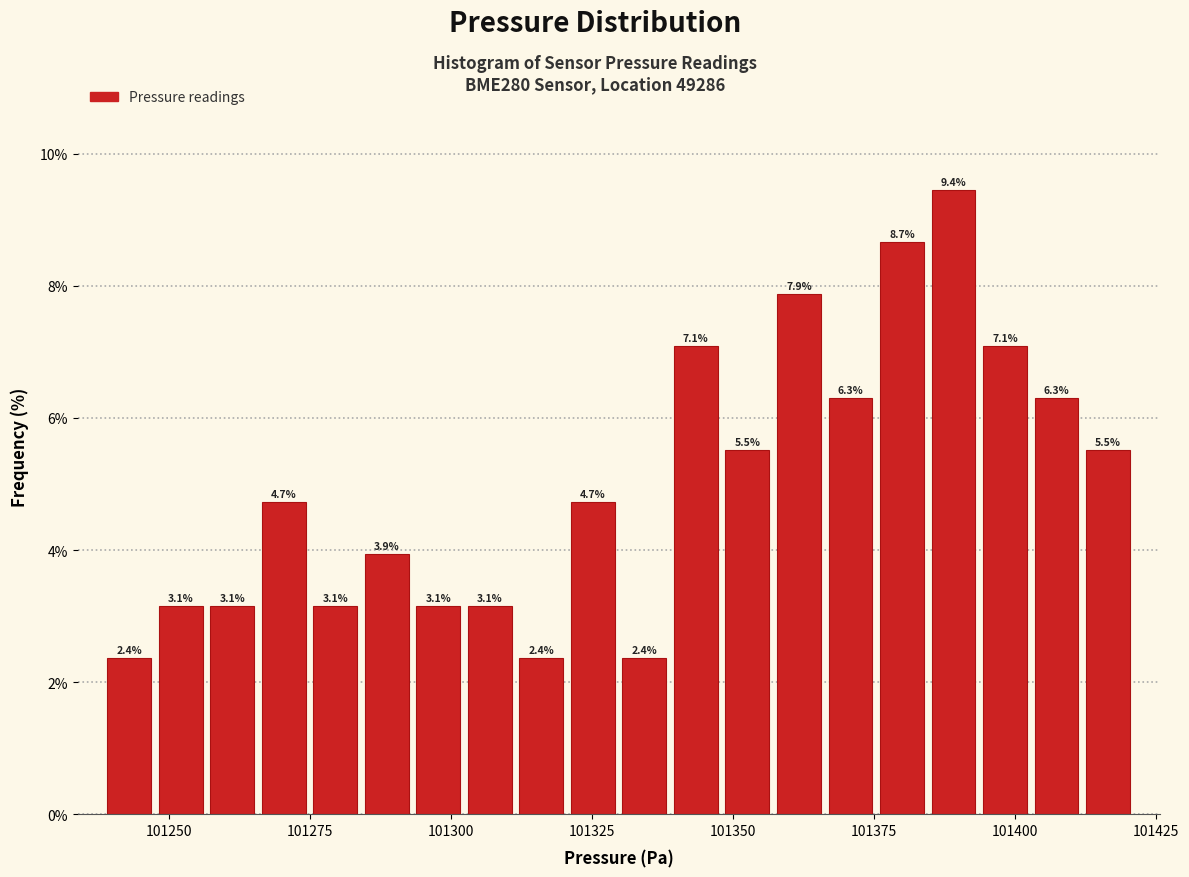

Around what value on the x-axis is the tallest bar? Give the approximate position of its centre, as read against the axis.

101390